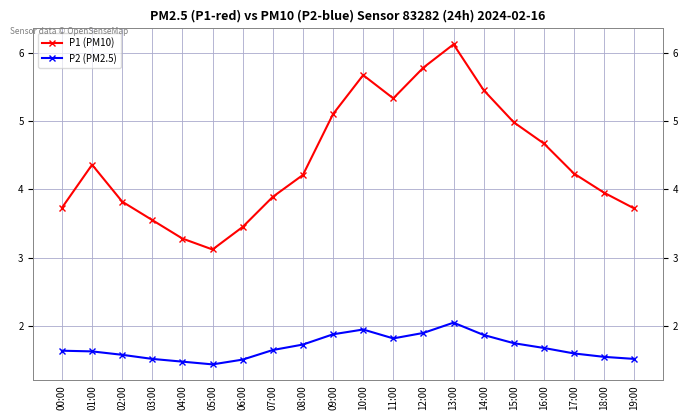

Which category has the highest value in the P2 (PM2.5) series?

13:00